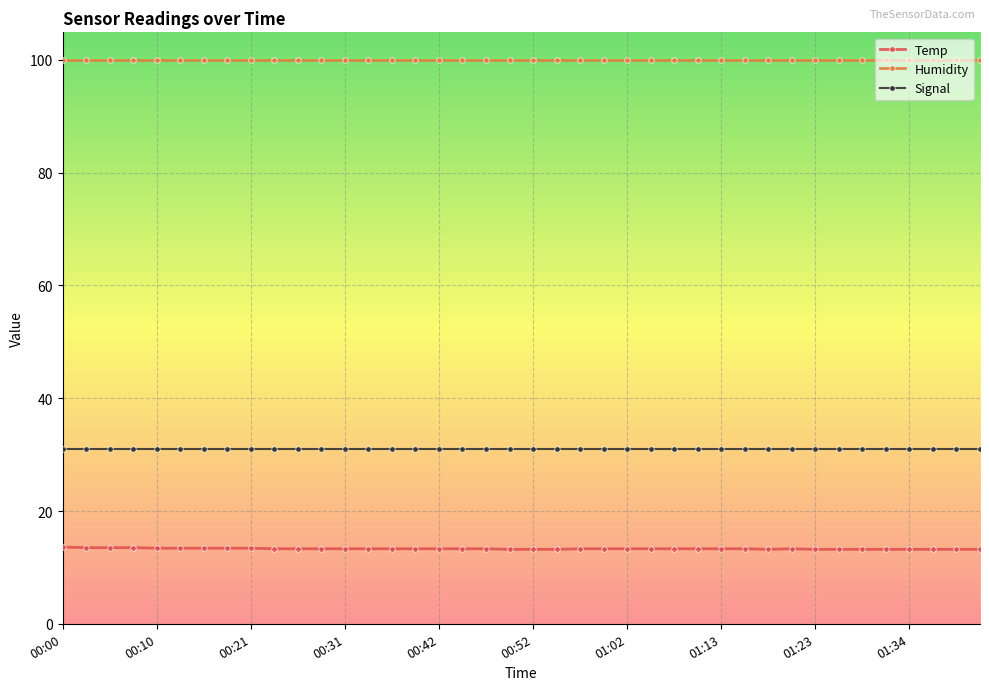

What is the value of the Humidity point at the 11th from the left?

99.9